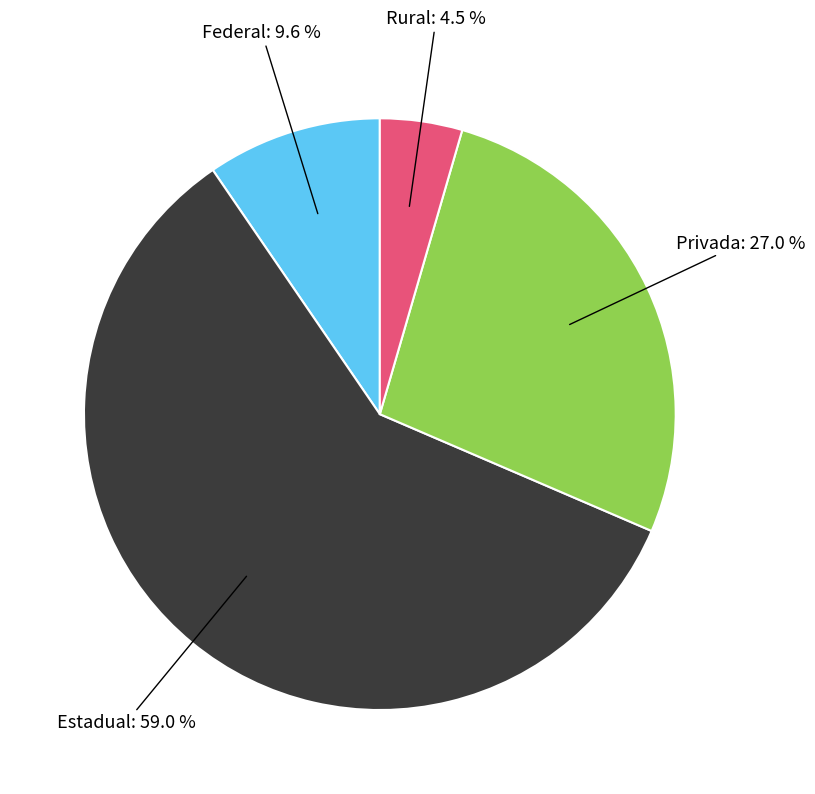

Which category has the smallest portion of the pie?

Rural